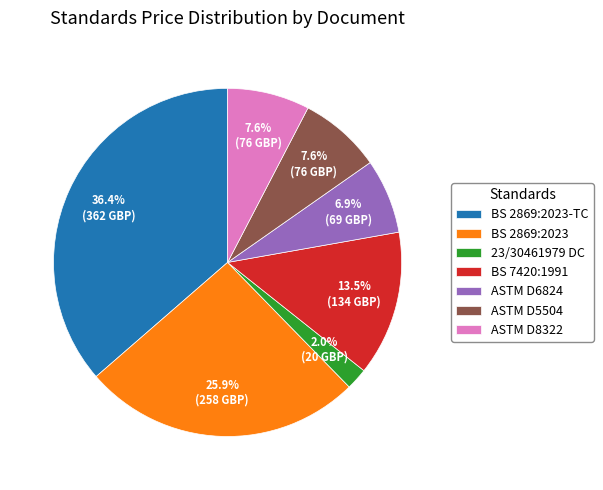

Does any single category account for the majority?

No